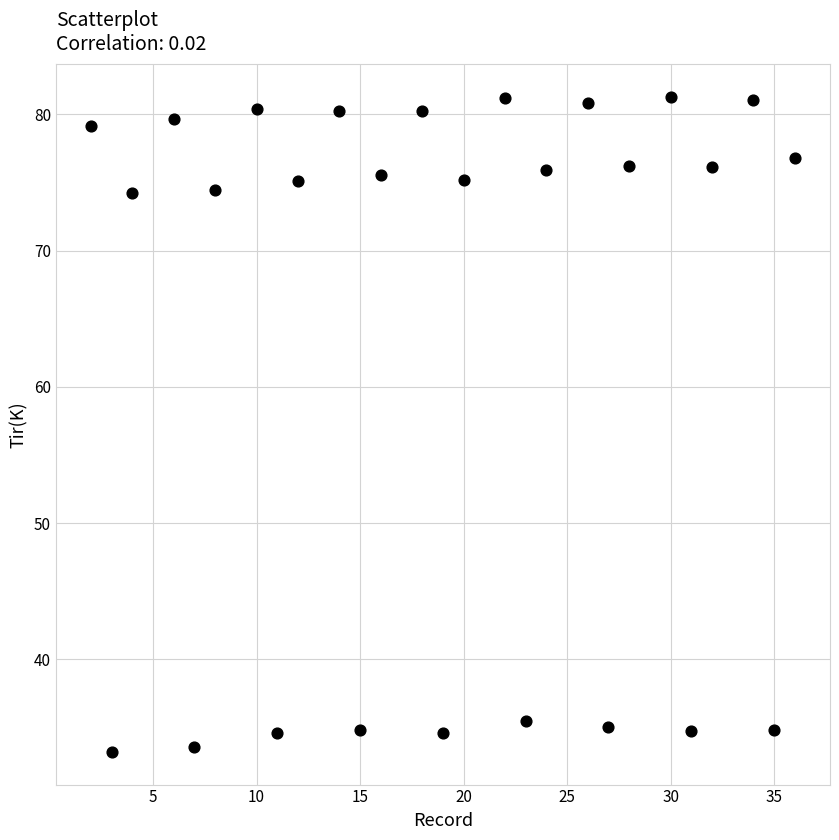

What is the range of X values (max minus min)?

34.0